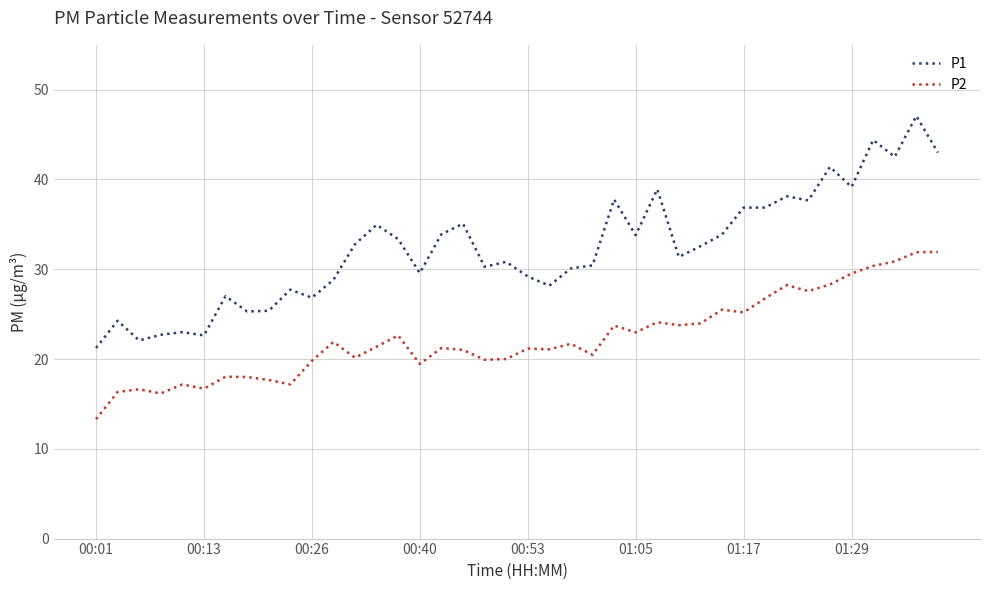

Which series has the largest range (max minus min)?

P1